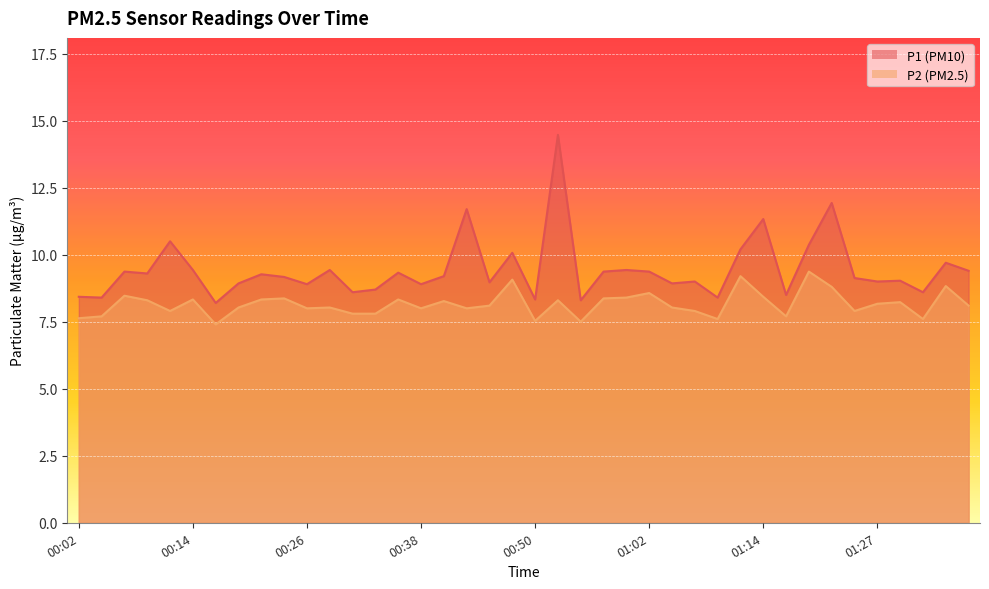

At which category is the sum across all series the highest?

00:53